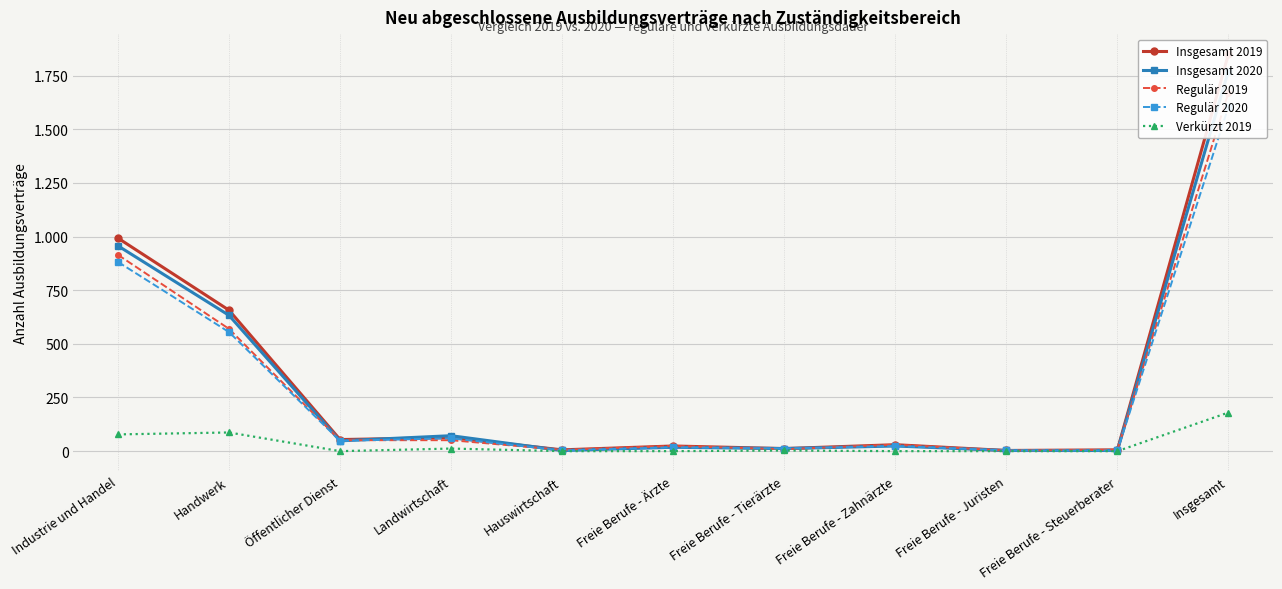

Is it true that Verkürzt 2019 equals 180 at Insgesamt?

True